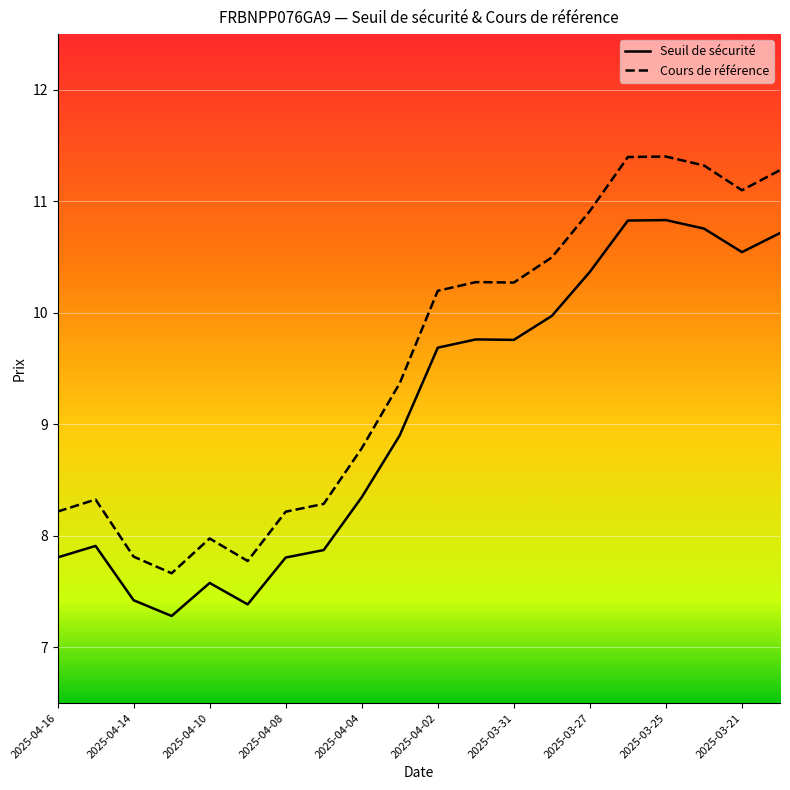

Which series has the largest total across all categories?

Cours de référence